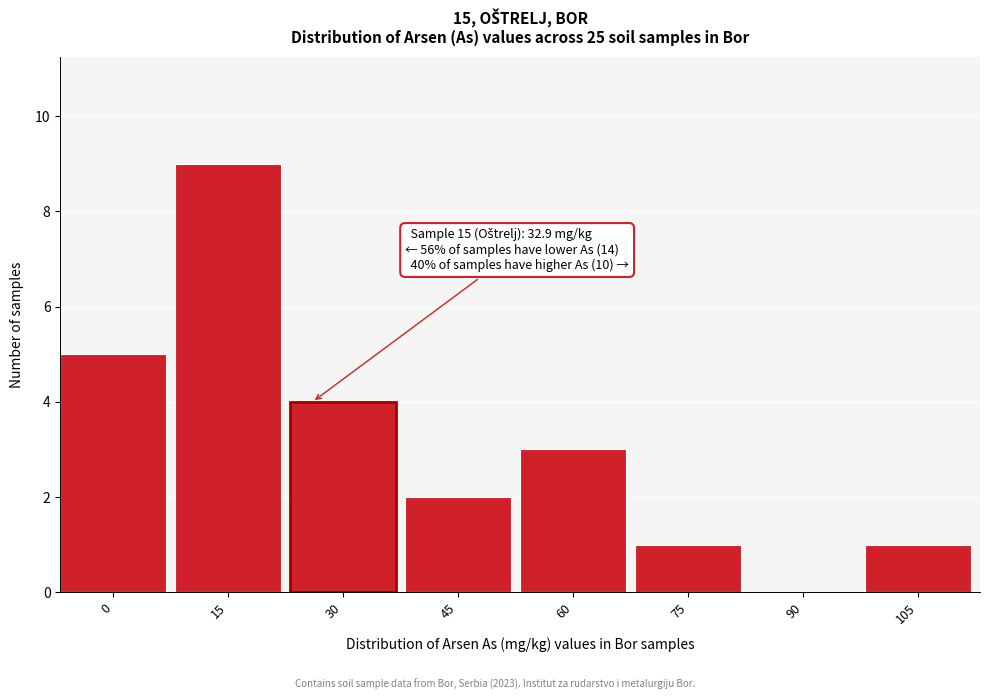

Reading right to left, list all the values displayed in this chart.

105=1	90=0	75=1	60=3	45=2	30=4	15=9	0=5